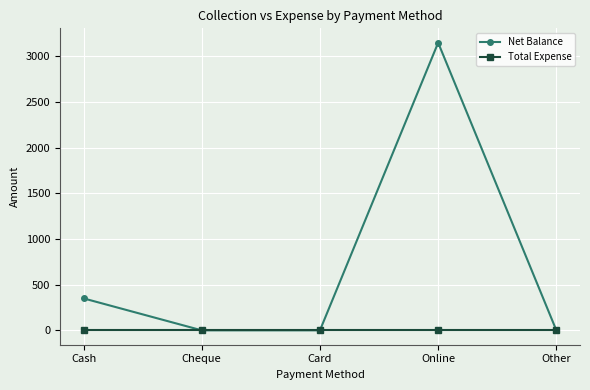

Count the number of data series in this chart.

2